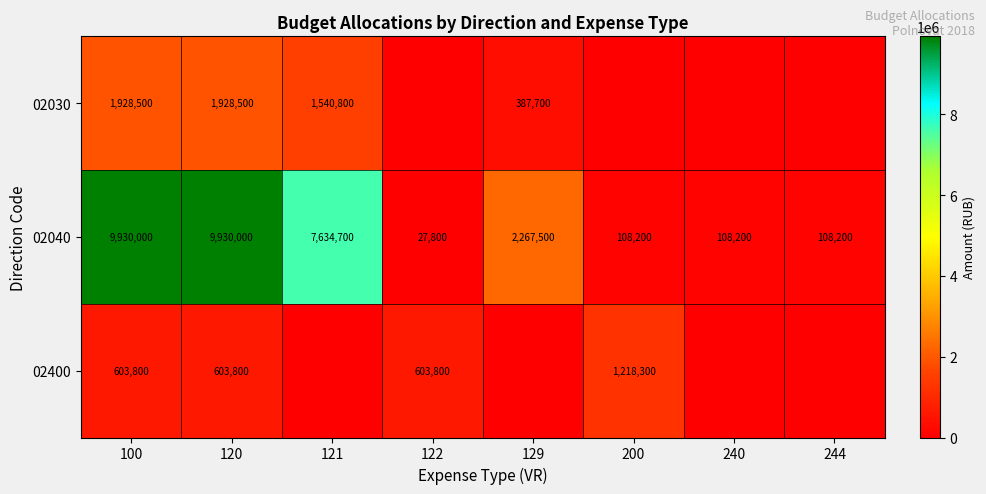

What is the total value across all series at 200?

1326500